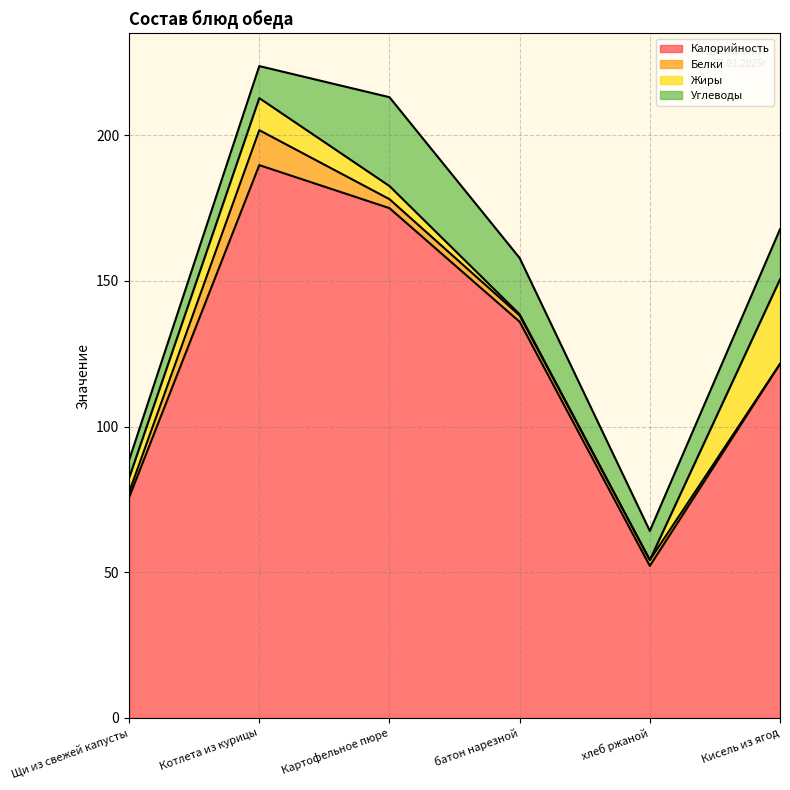

List the labels in order of Углеводы value, smallest first.

Щи из свежей капусты, хлеб ржаной, Котлета из курицы, Кисель из ягод, батон нарезной, Картофельное пюре